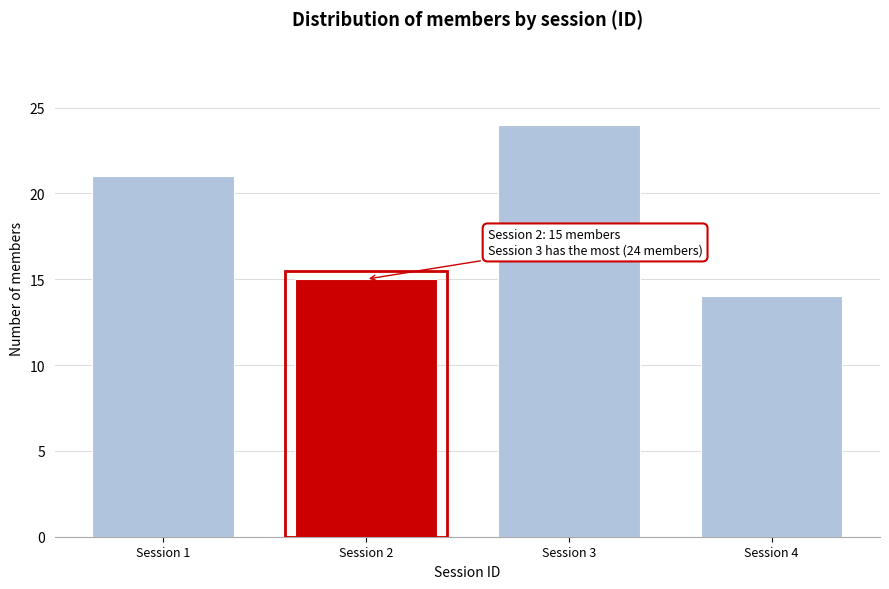

Reading left to right, extract all data points from this chart.

21	15	24	14